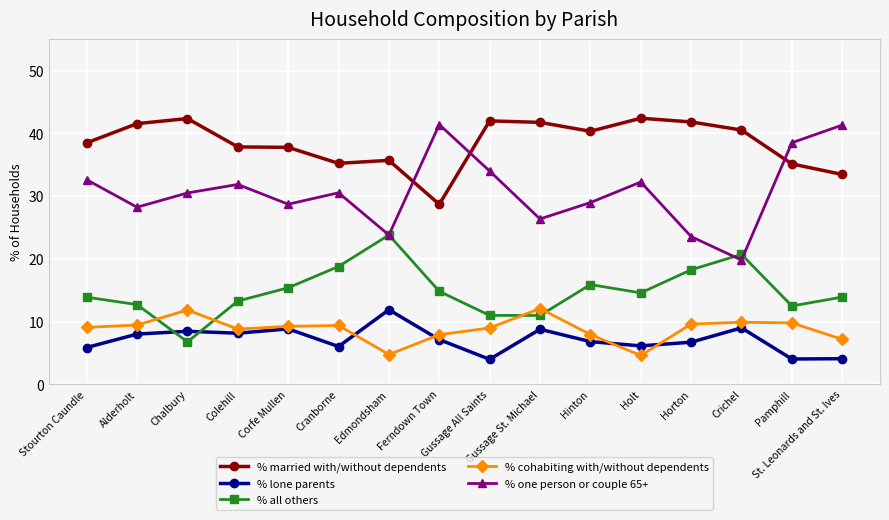

Where is the first local minimum for % all others?

Chalbury